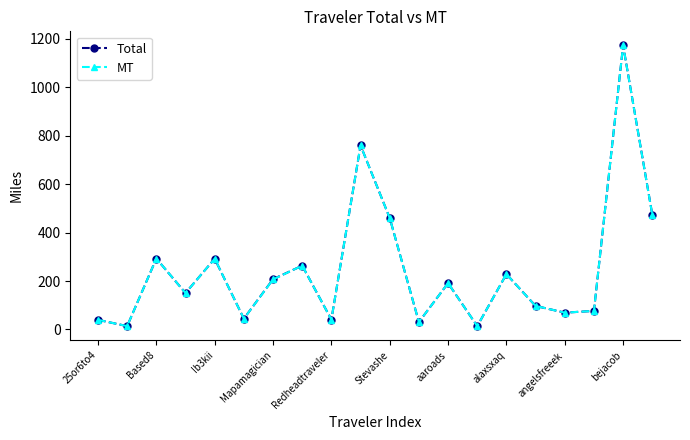

True or false: Total has more than 1 interior local peaks.

True